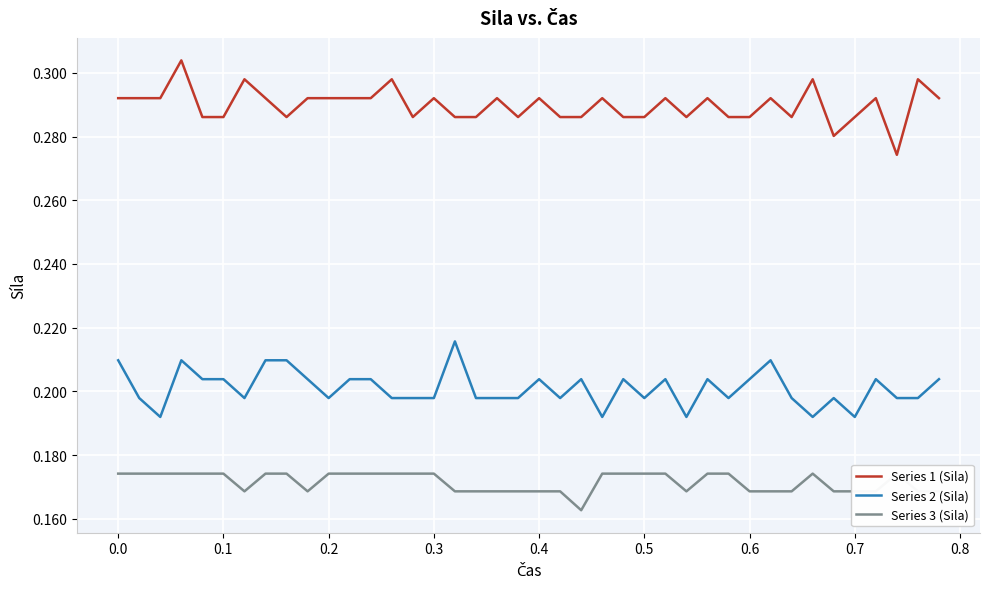

True or false: Series 1 (Sila) and Series 2 (Sila) intersect in this chart.

False